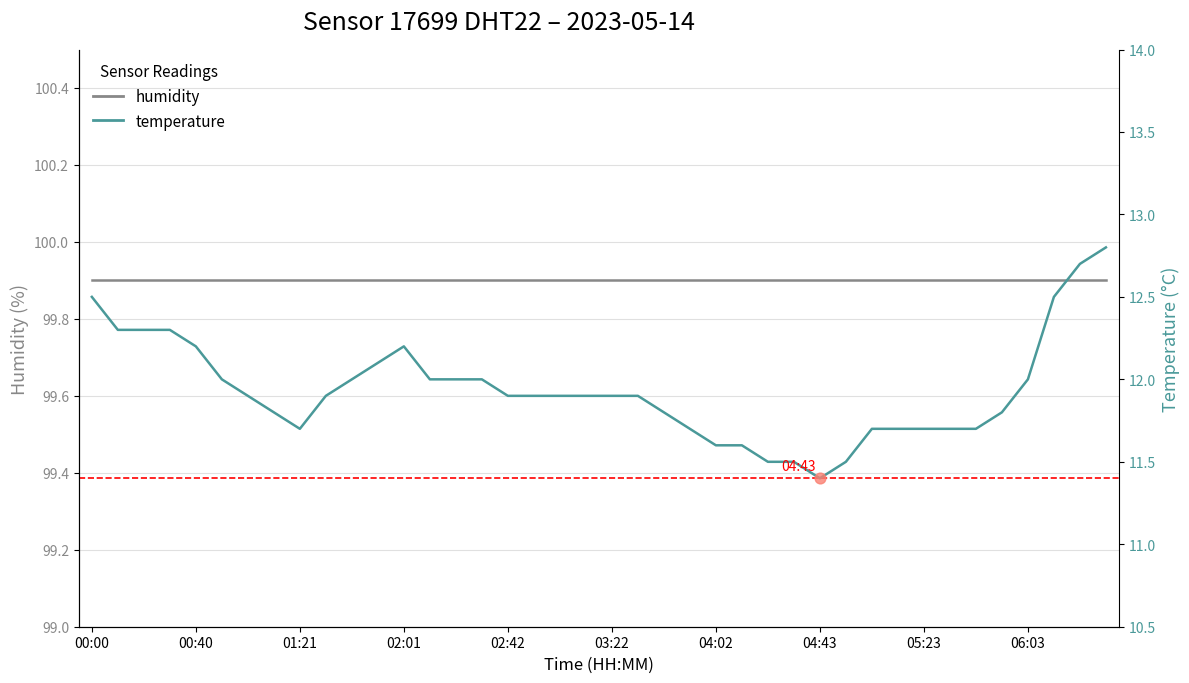

What are all the series names shown in the legend?

humidity, temperature